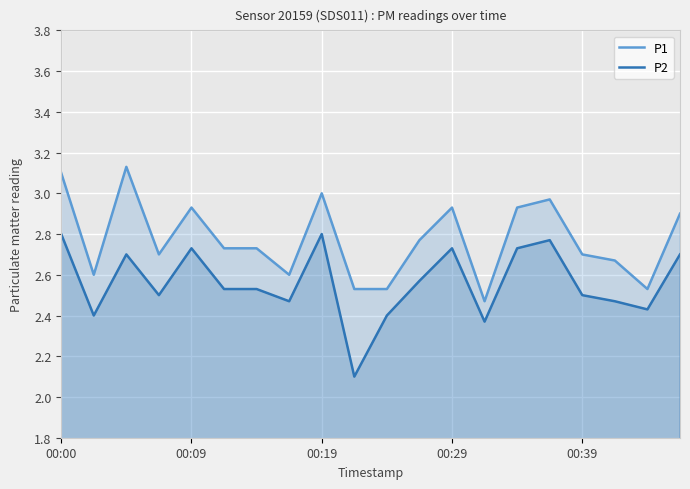

Which series has the largest range (max minus min)?

P2